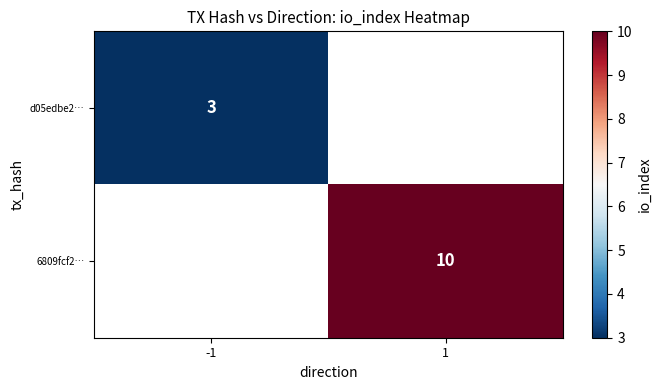

What is the smallest value displayed?

3.0